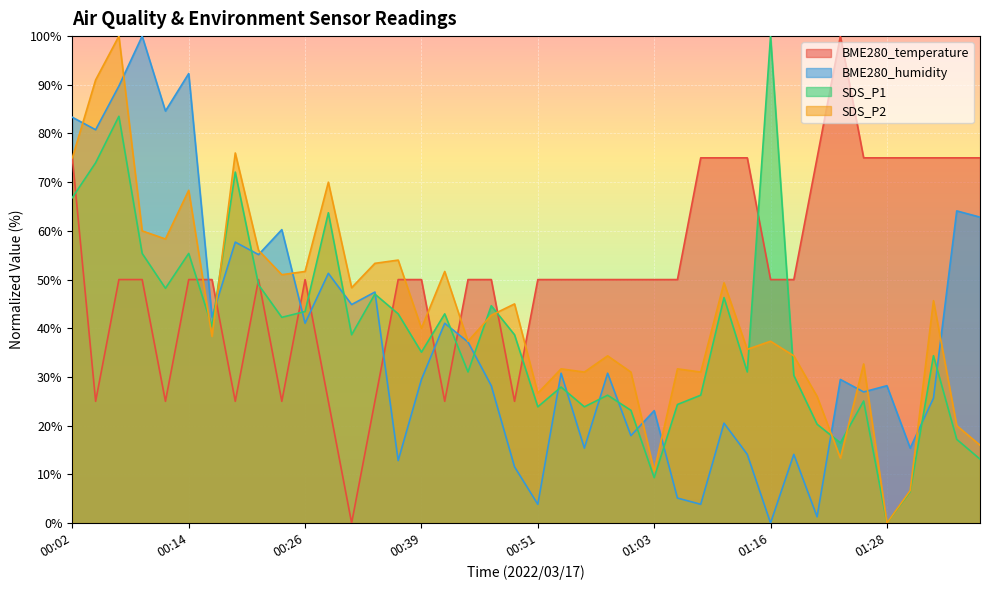

Reading left to right, list all the values displayed in this chart.

BME280_temperature: 00:02=75.0	00:04=25.0	00:07=50.0	00:09=50.0	00:11=25.0	00:14=50.0	00:16=50.0	00:19=25.0	00:21=50.0	00:24=25.0	00:26=50.0	00:29=25.0	00:31=0.0	00:34=25.0	00:36=50.0	00:39=50.0	00:41=25.0	00:44=50.0	00:46=50.0	00:48=25.0	00:51=50.0	00:53=50.0	00:56=50.0	00:58=50.0	01:01=50.0	01:03=50.0	01:06=50.0	01:08=75.0	01:11=75.0	01:13=75.0	01:16=50.0	01:18=50.0	01:20=75.0	01:23=100.0	01:25=75.0	01:28=75.0	01:30=75.0	01:33=75.0	01:35=75.0	01:38=75.0
BME280_humidity: 00:02=83.3	00:04=80.8	00:07=89.7	00:09=100.0	00:11=84.6	00:14=92.3	00:16=42.3	00:19=57.7	00:21=55.1	00:24=60.3	00:26=41.0	00:29=51.3	00:31=44.9	00:34=47.4	00:36=12.8	00:39=29.5	00:41=41.0	00:44=37.2	00:46=28.2	00:48=11.5	00:51=3.8	00:53=30.8	00:56=15.4	00:58=30.8	01:01=17.9	01:03=23.1	01:06=5.1	01:08=3.8	01:11=20.5	01:13=14.1	01:16=0.0	01:18=14.1	01:20=1.3	01:23=29.5	01:25=26.9	01:28=28.2	01:30=15.4	01:33=25.6	01:35=64.1	01:38=62.8
SDS_P1: 00:02=66.8	00:04=74.0	00:07=83.5	00:09=55.4	00:11=48.2	00:14=55.4	00:16=40.3	00:19=72.1	00:21=48.9	00:24=42.2	00:26=43.4	00:29=63.7	00:31=38.7	00:34=47.0	00:36=43.0	00:39=35.1	00:41=43.0	00:44=31.0	00:46=44.6	00:48=38.7	00:51=23.9	00:53=27.9	00:56=23.9	00:58=26.3	01:01=23.2	01:03=9.3	01:06=24.3	01:08=26.3	01:11=46.3	01:13=31.0	01:16=100.0	01:18=30.3	01:20=20.3	01:23=16.5	01:25=25.1	01:28=0.0	01:30=6.4	01:33=34.4	01:35=17.2	01:38=13.1
SDS_P2: 00:02=75.0	00:04=91.0	00:07=100.0	00:09=60.0	00:11=58.3	00:14=68.3	00:16=38.3	00:19=76.0	00:21=56.0	00:24=51.0	00:26=51.7	00:29=70.0	00:31=48.3	00:34=53.3	00:36=54.0	00:39=40.0	00:41=51.7	00:44=37.3	00:46=42.7	00:48=45.0	00:51=26.7	00:53=31.7	00:56=31.0	00:58=34.3	01:01=31.0	01:03=10.7	01:06=31.7	01:08=31.0	01:11=49.3	01:13=35.7	01:16=37.3	01:18=34.3	01:20=26.0	01:23=13.3	01:25=32.7	01:28=0.0	01:30=6.7	01:33=45.7	01:35=20.0	01:38=16.0